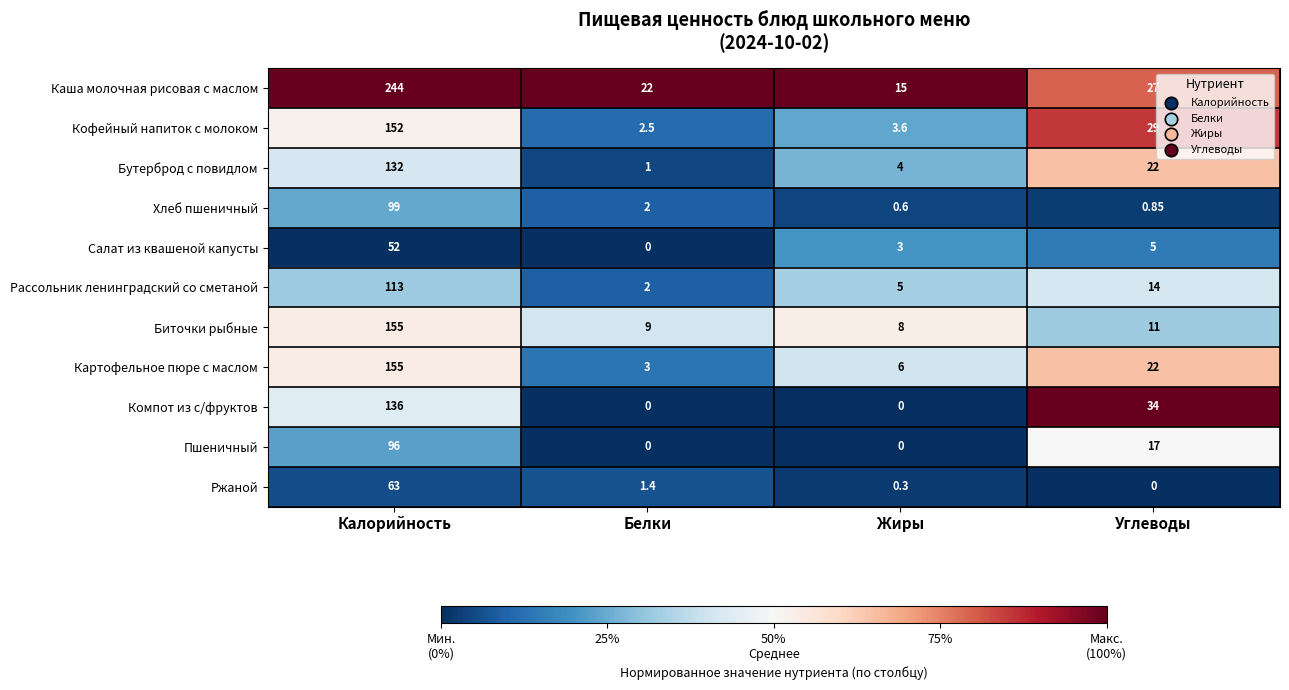

At which label is Картофельное пюре с маслом closest to 79?

Углеводы